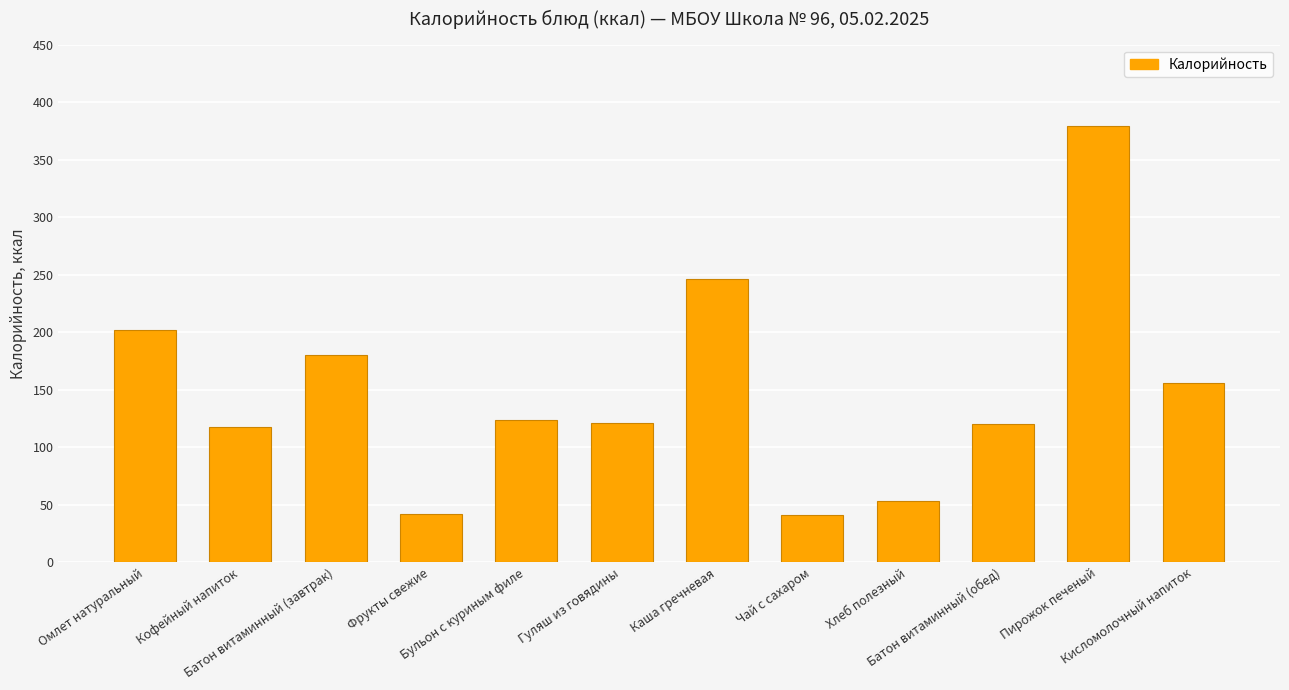

What is the greatest value displayed?

379